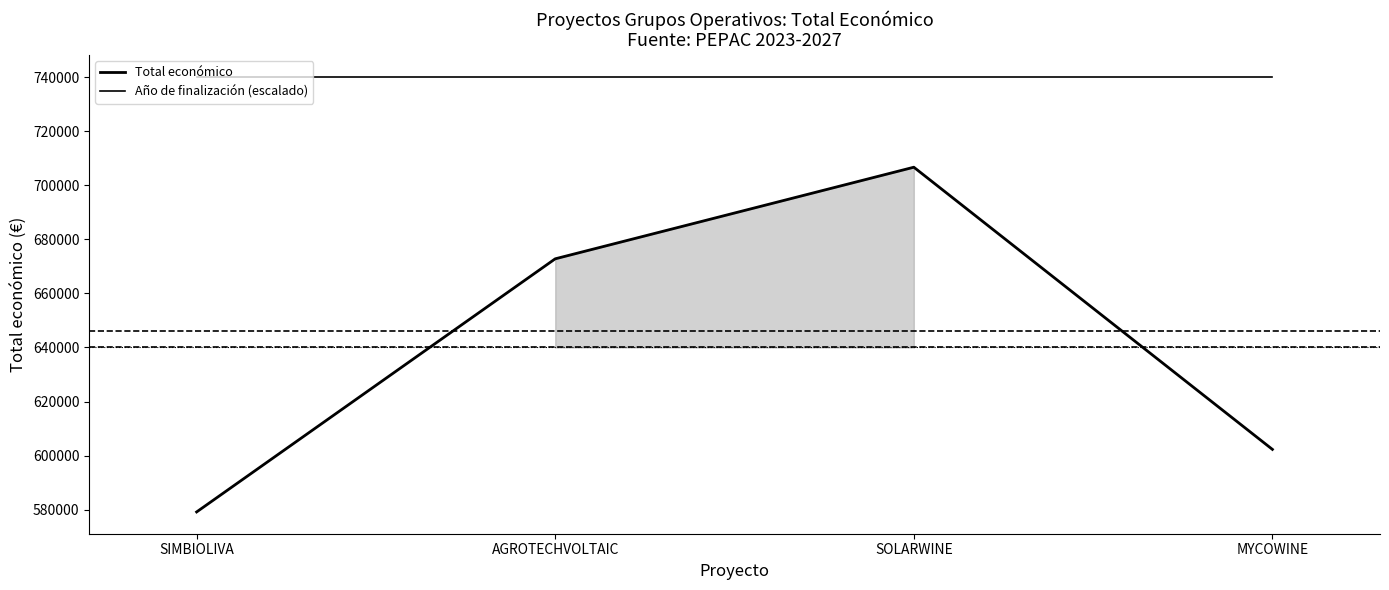

How many data points in Total económico are less than 672807?

2